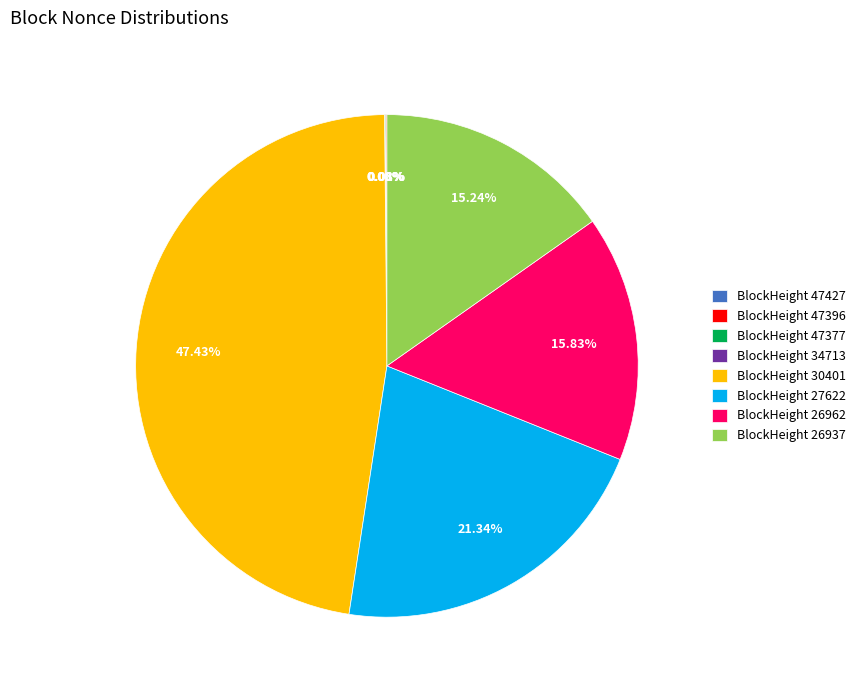

Between 34713 and 26937, which is larger?

26937